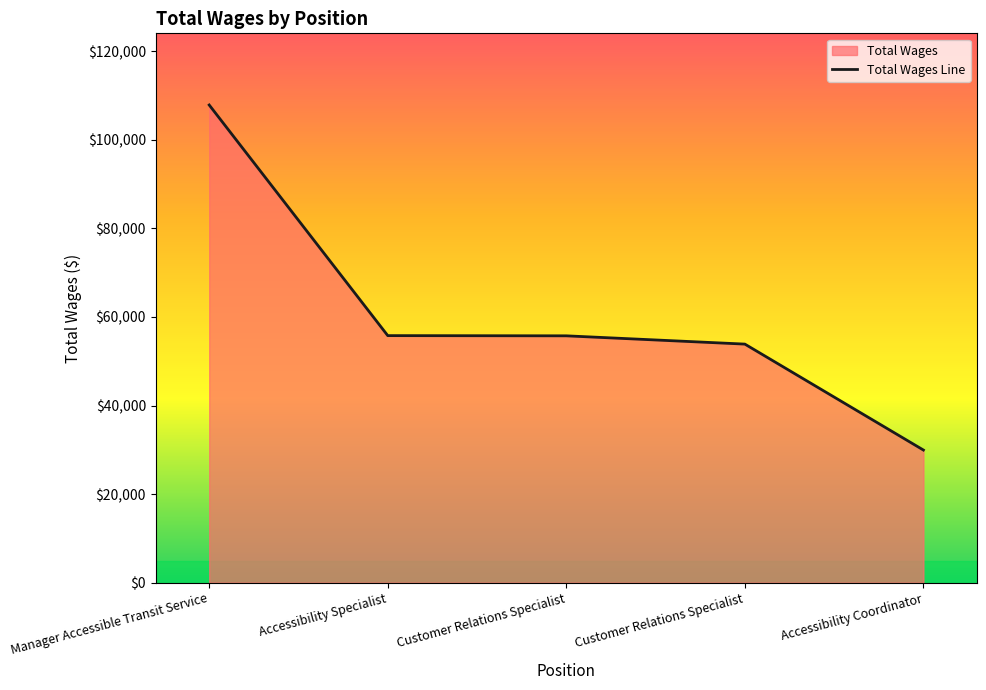

Where does the data first go above 55737?

Manager Accessible Transit Service